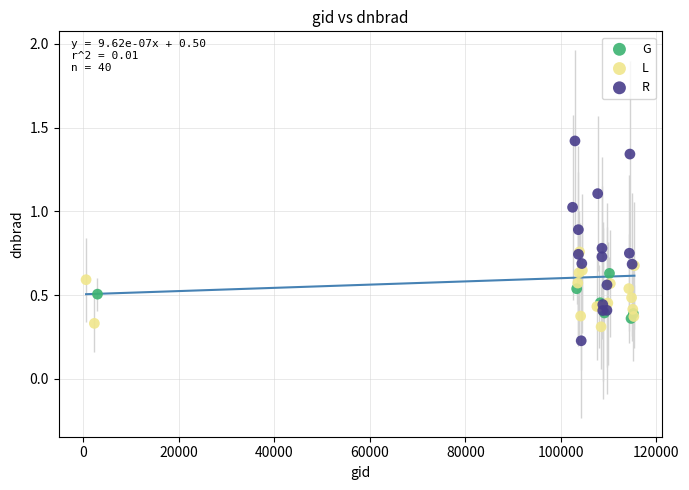

Which series reaches the maximum Y coordinate?

R